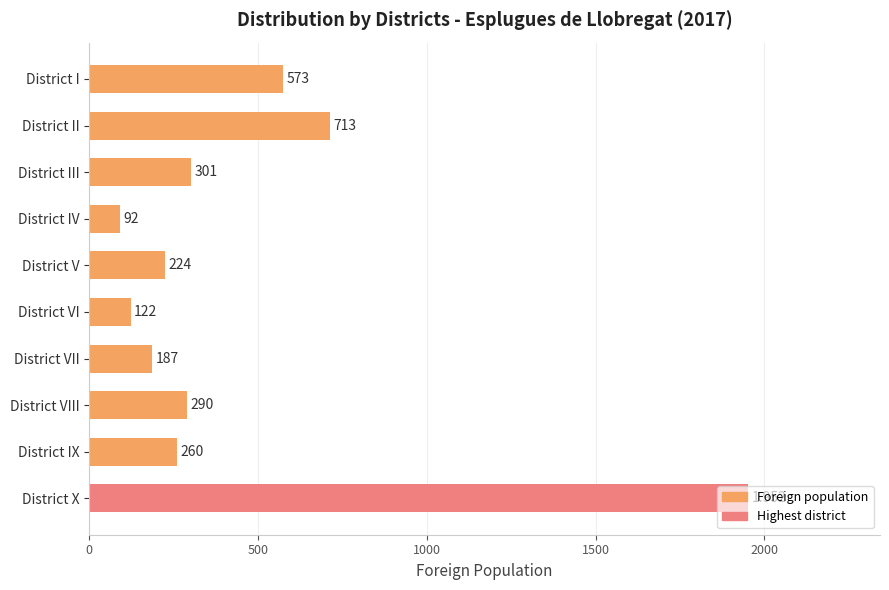

What is the smallest value displayed?

92